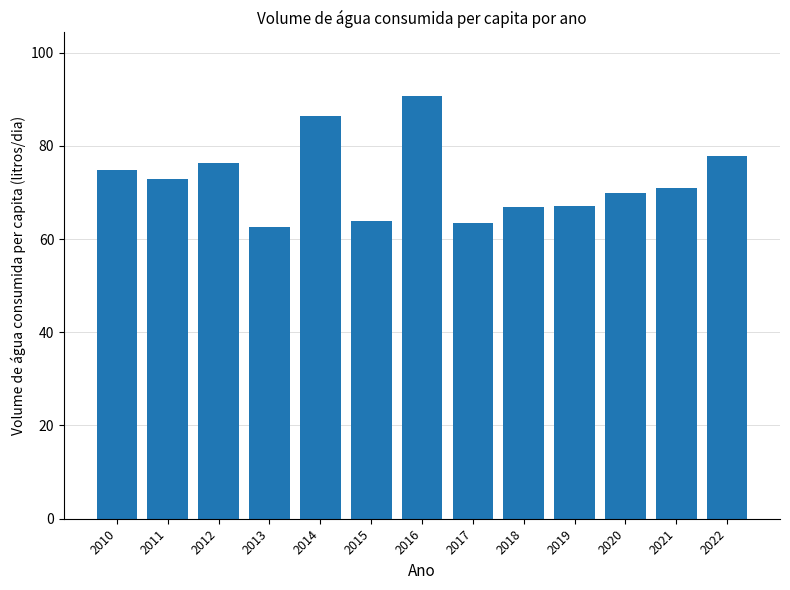

What value does the data have at 2020?

70.0